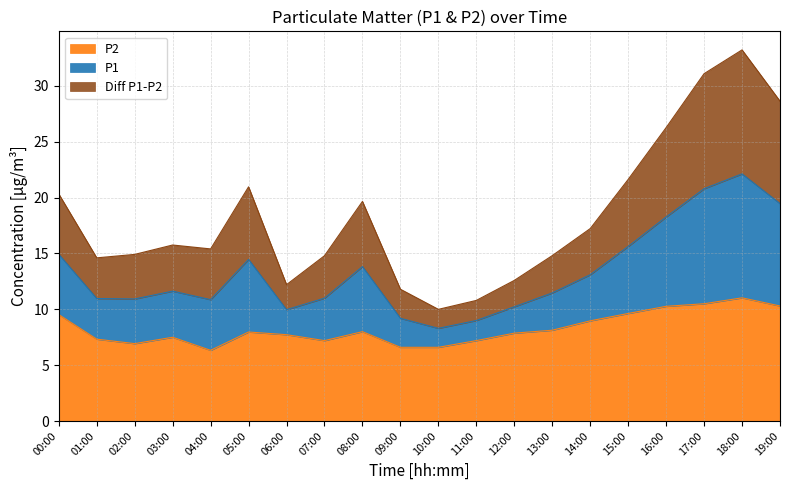

True or false: P1 and Diff P1-P2 cross at least once.

False